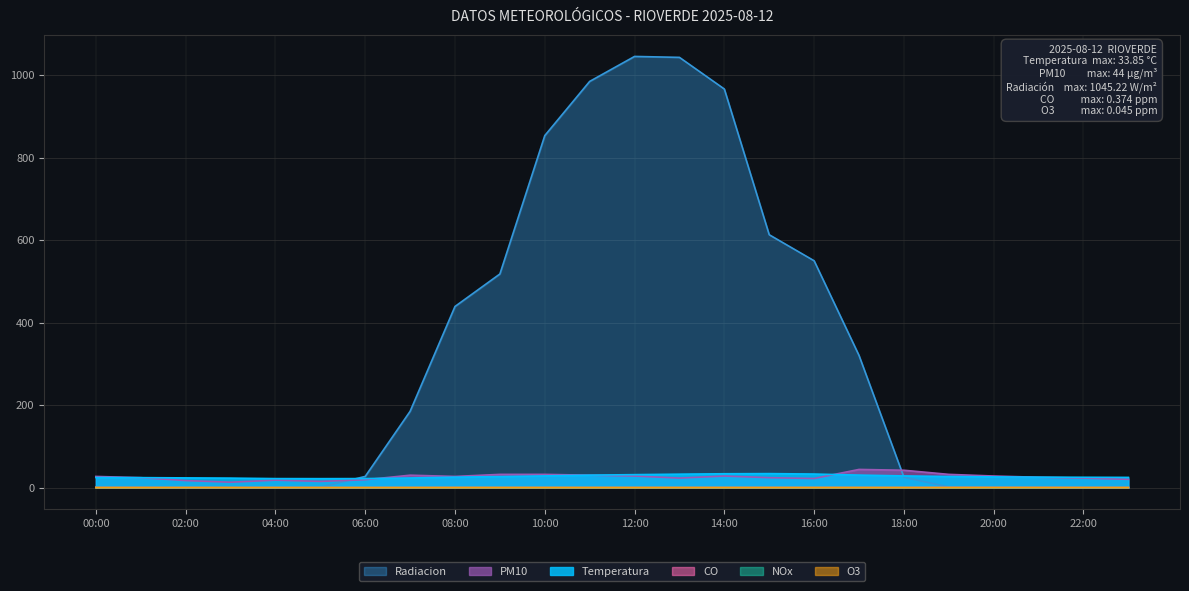

Which series changed the most between 13:00 and 15:00?

Radiacion